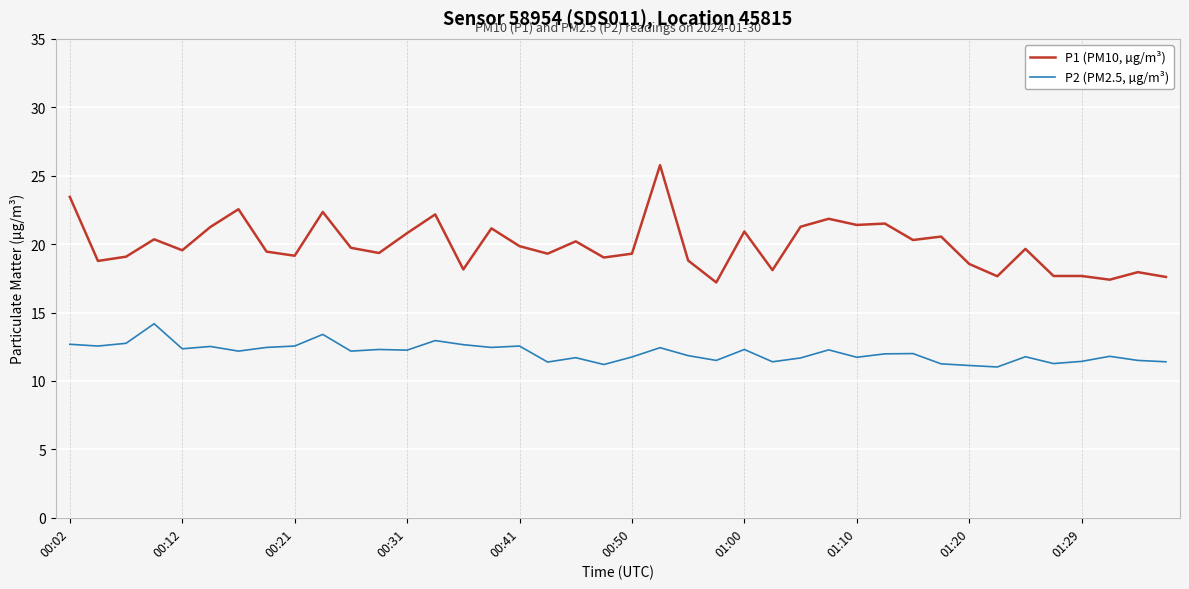

Which series has the largest total across all categories?

P1 (PM10, µg/m³)